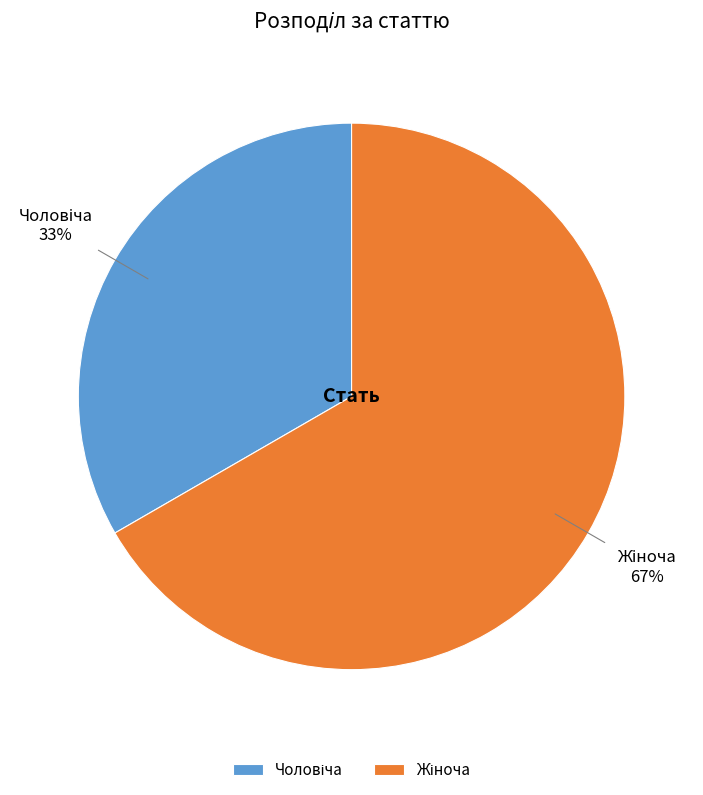

Is there a majority slice in this chart?

Yes